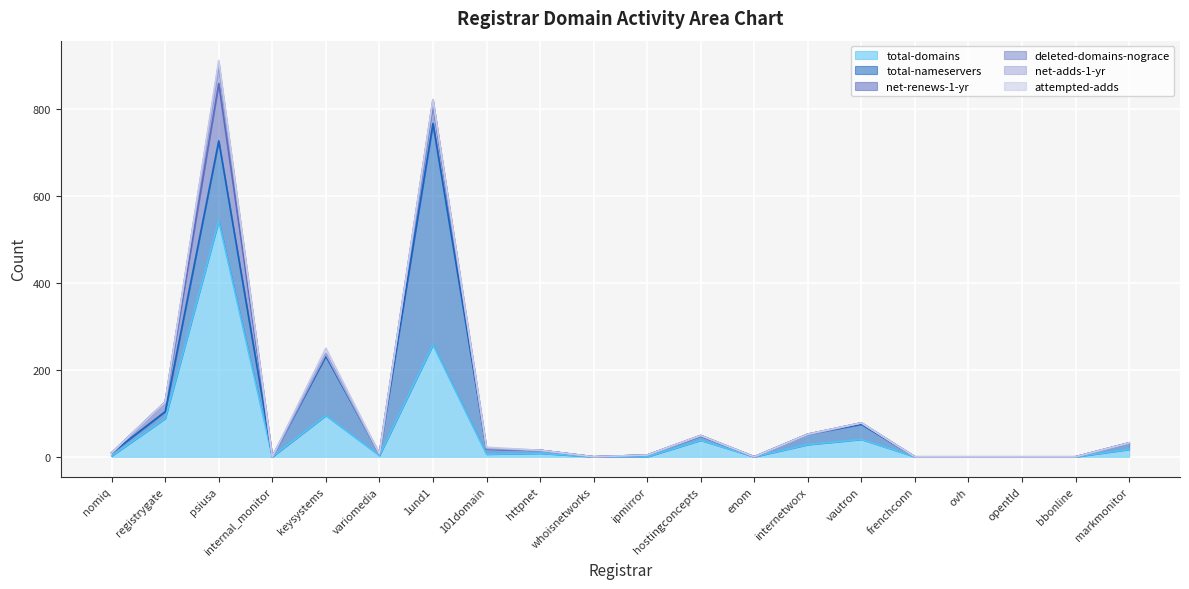

What is the maximum value shown in the chart?

543